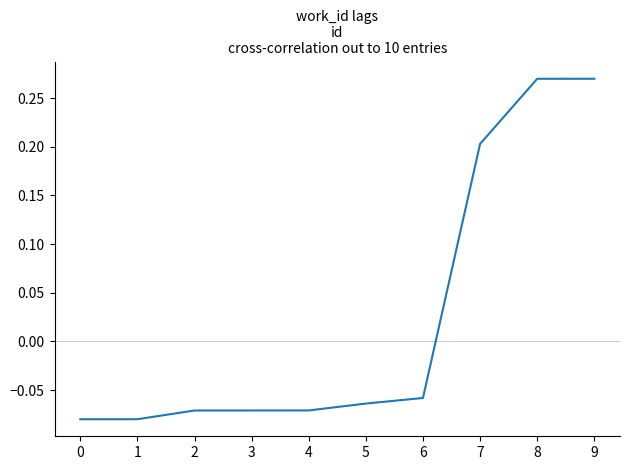

Does the chart display data point markers on the line(s)?

No